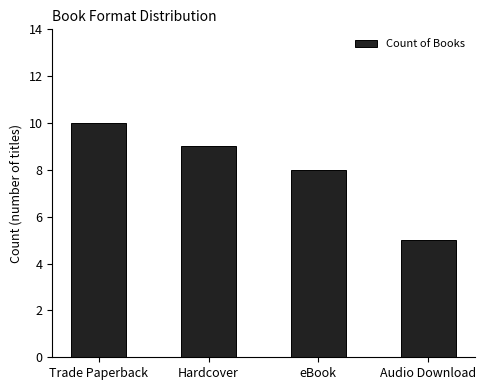

Count the values in the range 8 to 10.

3